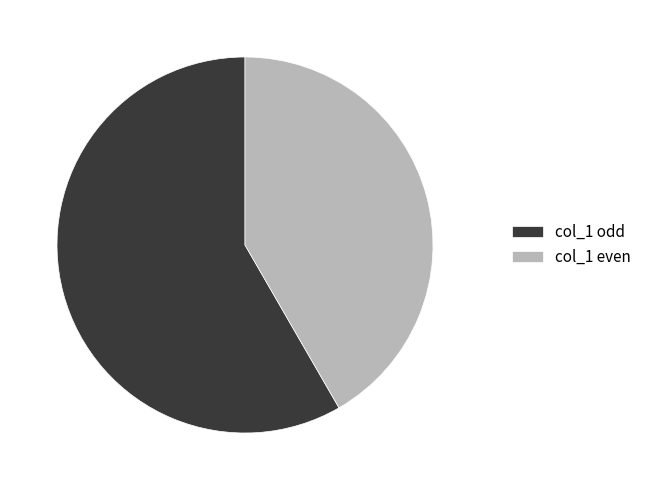

True or false: col_1 odd accounts for 58% of the total.

True